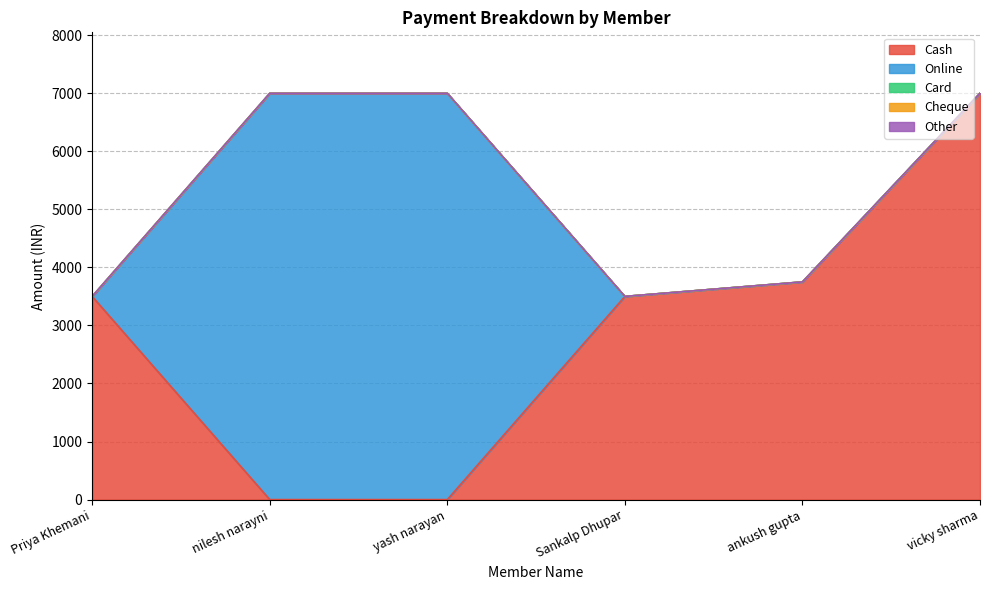

At nilesh narayni, list the series in order from smallest to largest.

Cash, Card, Cheque, Other, Online